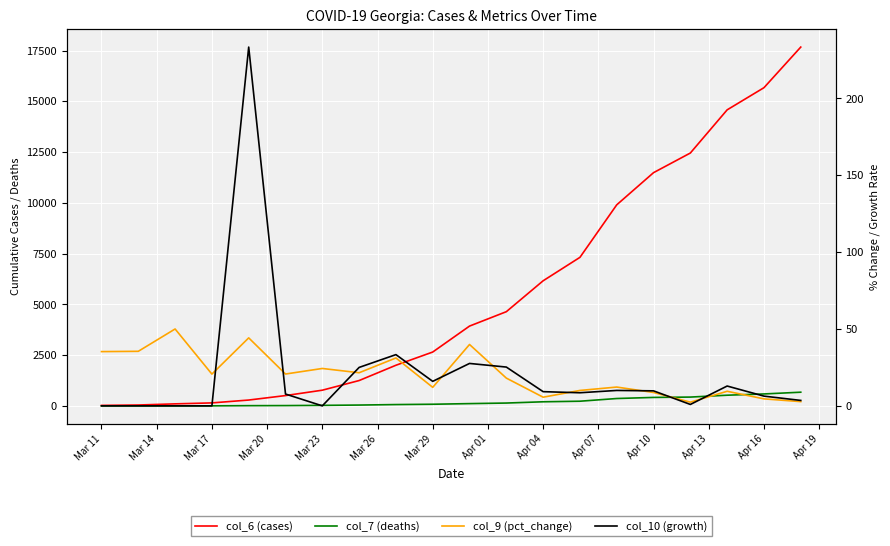

How many values in col_7 (deaths) are above zero?

19